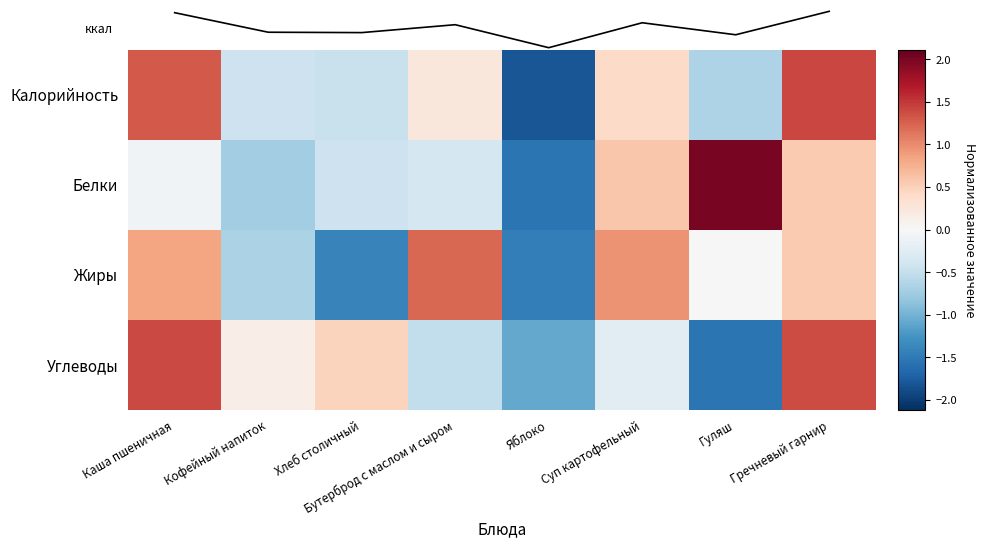

At which category is the sum across all series the highest?

Гречневый гарнир